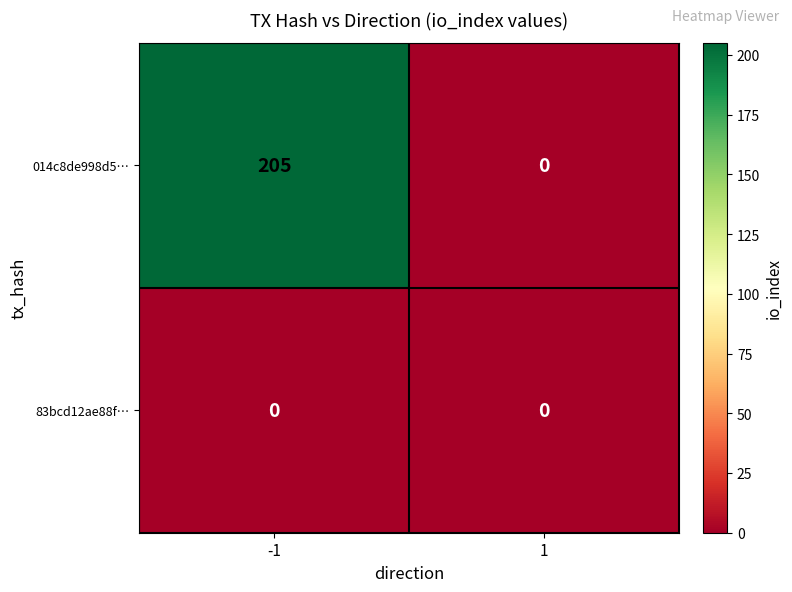

True or false: 83bcd12ae88f… has a value of 0 at 1.

True